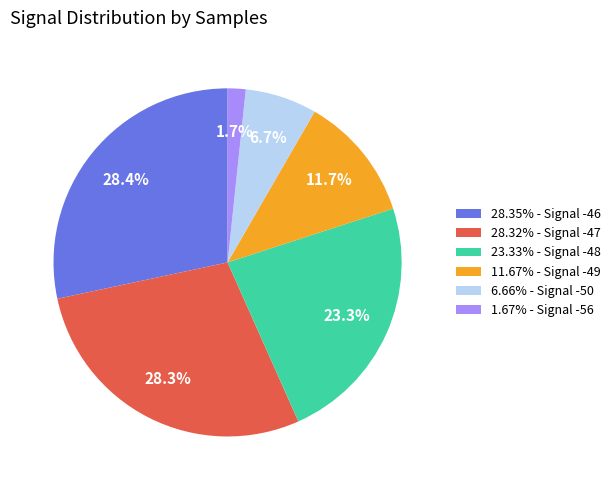

Approximately how many times larger is the value at 28.32% - Signal -47 compared to 11.67% - Signal -49?

2.4